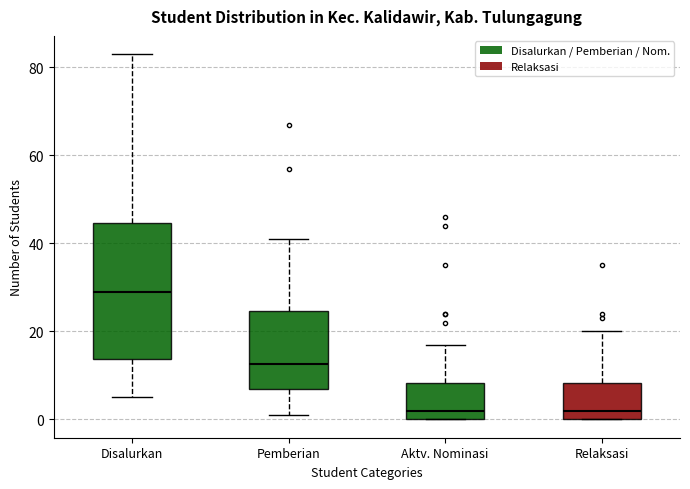

Which box is the tallest, from its lower edge to its upper edge?

Disalurkan